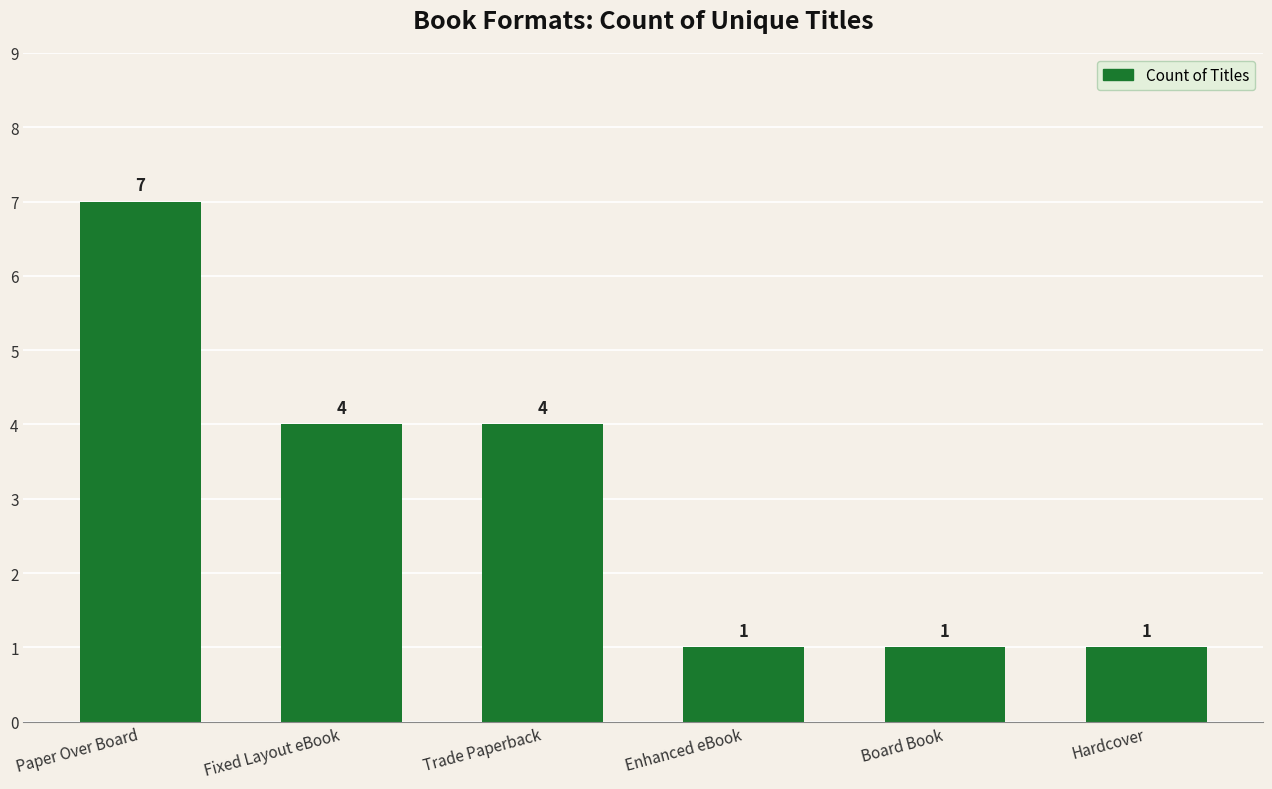

What is the value of the 5th bar from the left?

1